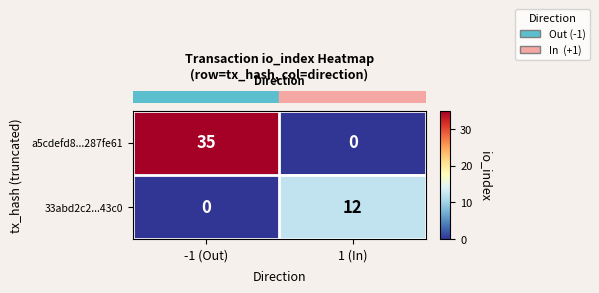

Reading right to left, transcribe all the data shown in this chart.

a5cdefd8...287fe61: 0	35
33abd2c2...43c0: 12	0